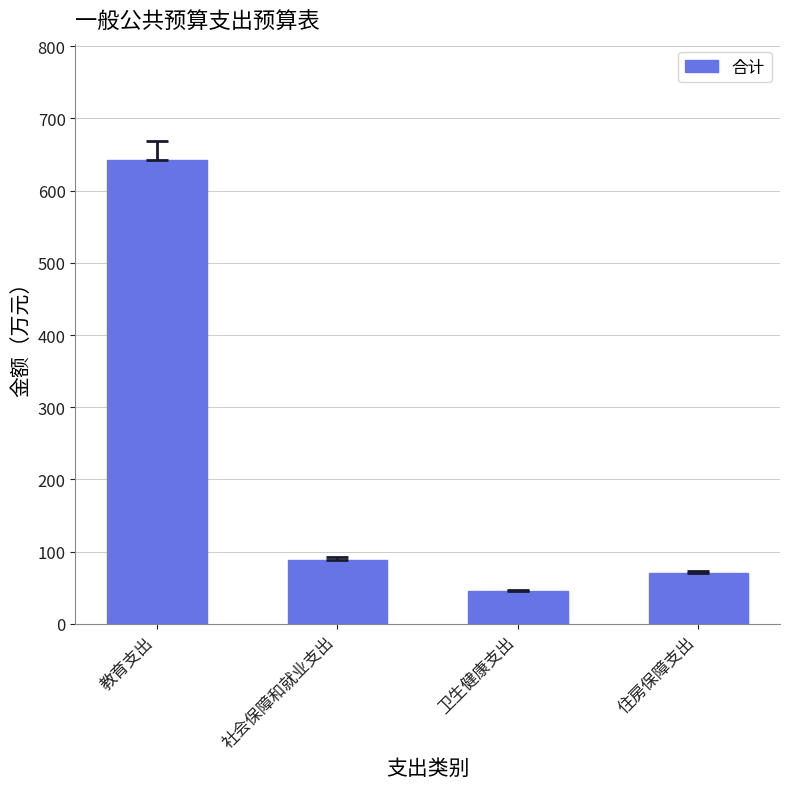

What is the difference between the second highest and second lowest values?

19.0